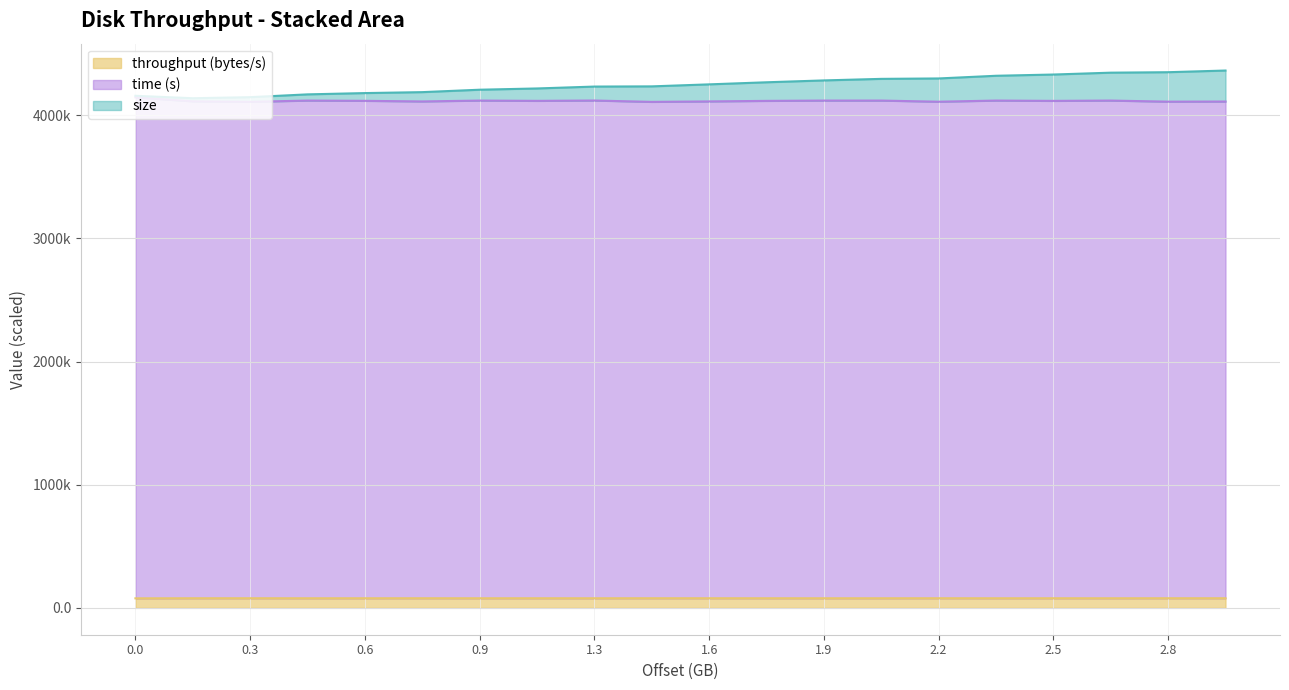

Is the value of throughput (bytes/s) at 2988441600 greater than the value of size at 2359296000?

No